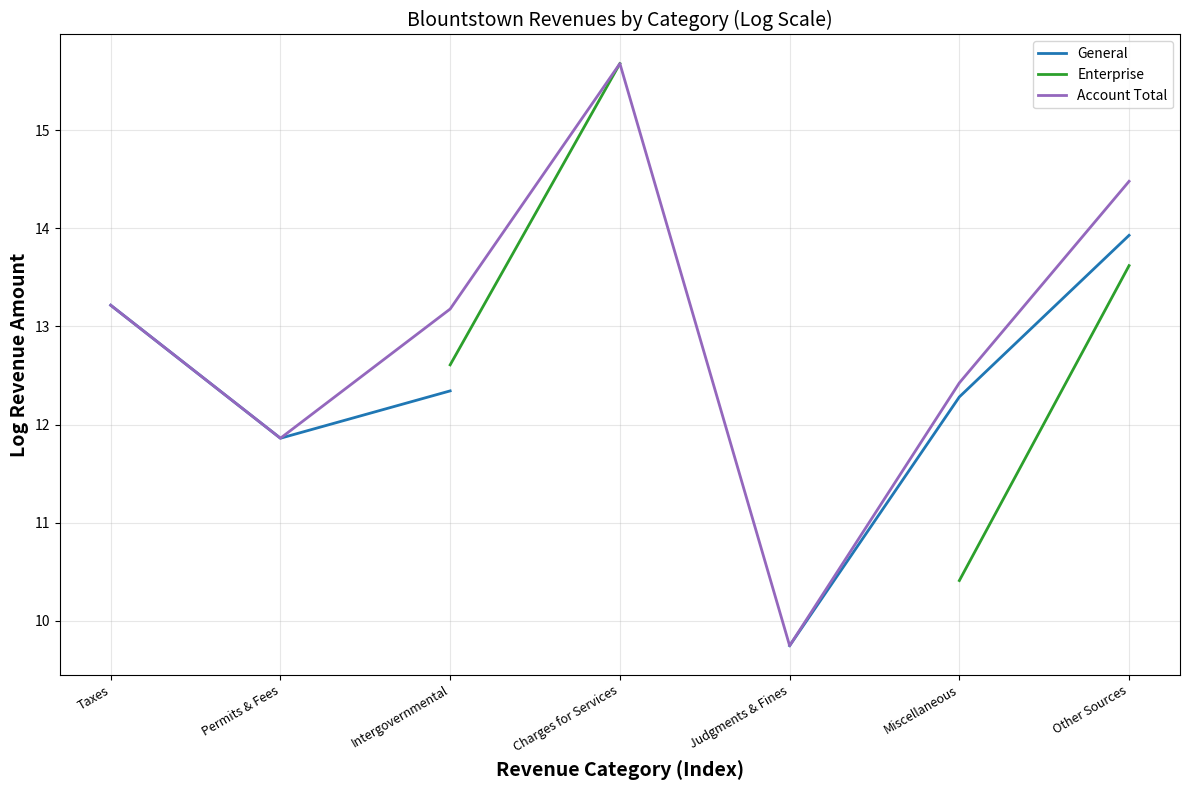

Which has a higher value, Taxes or Judgments & Fines?

Taxes